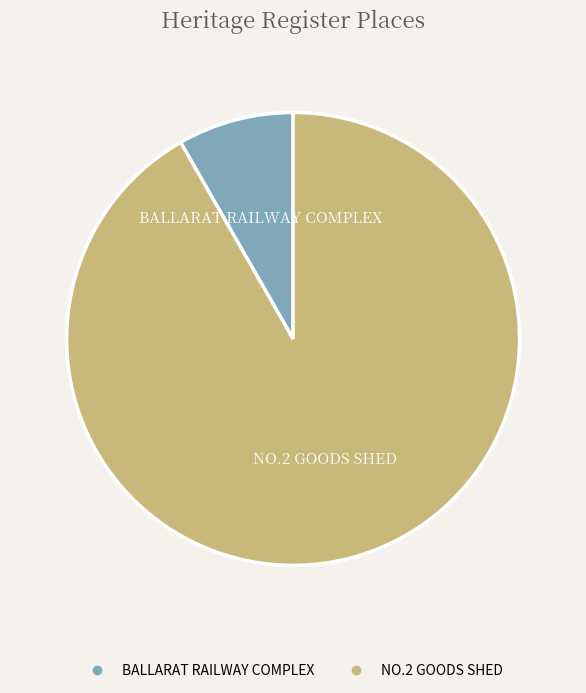

Is the sum of NO.2 GOODS SHED and BALLARAT RAILWAY COMPLEX greater than half?

Yes